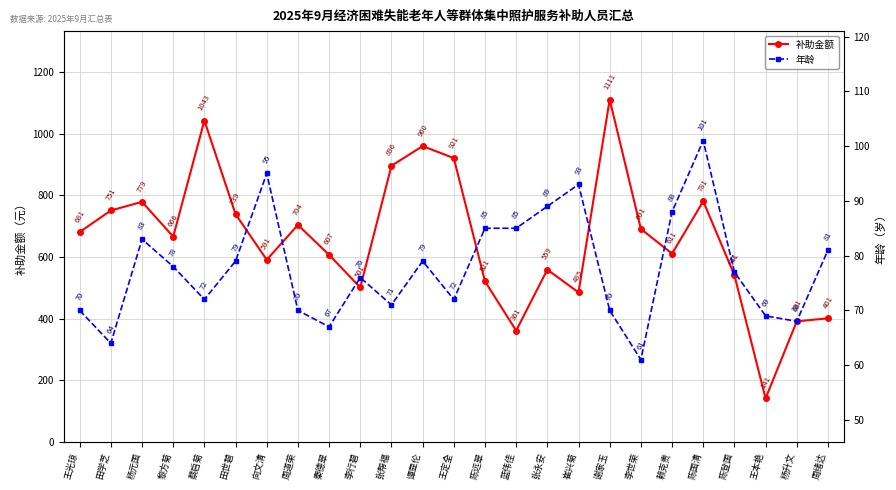

True or false: 年龄 and 补助金额 intersect in this chart.

False